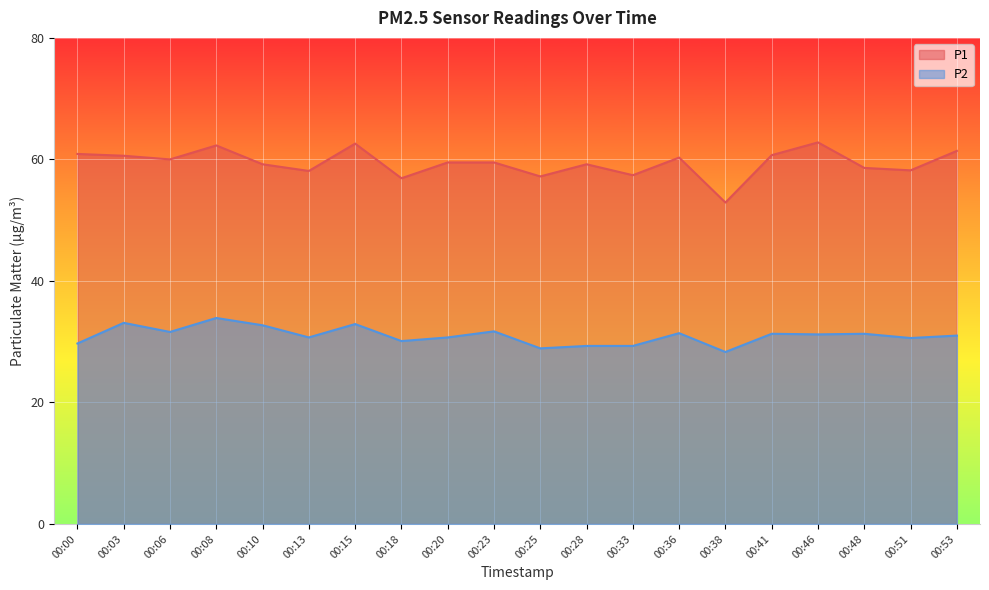

At how many categories does at least one series exceed 52?

20